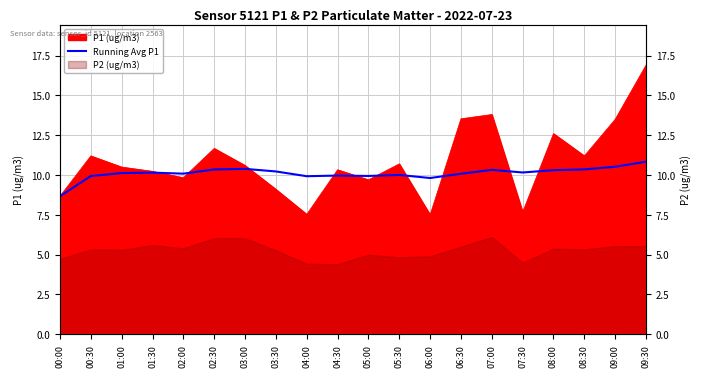

What is the sum of the values at 00:00 and 07:00?

19.0